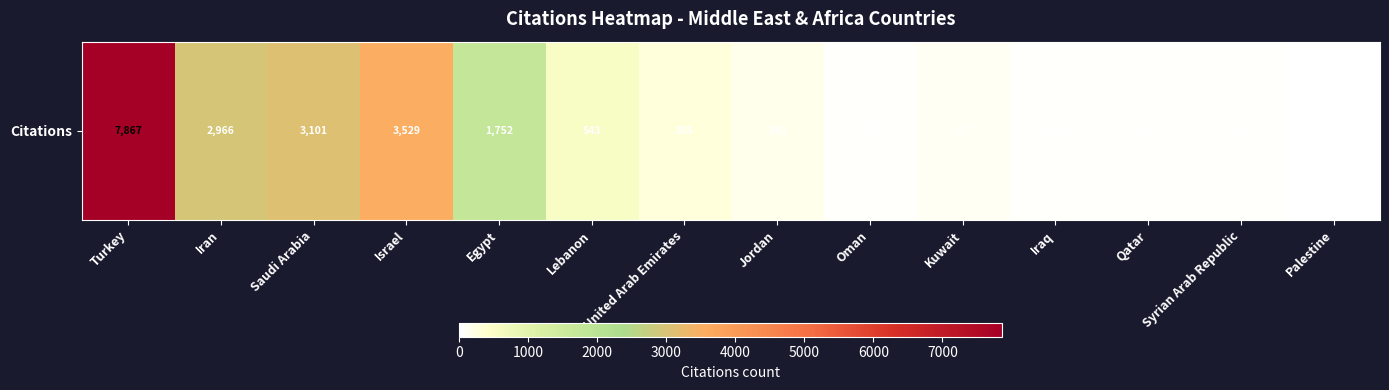

What is the difference between the values at Saudi Arabia and Syrian Arab Republic?

3068